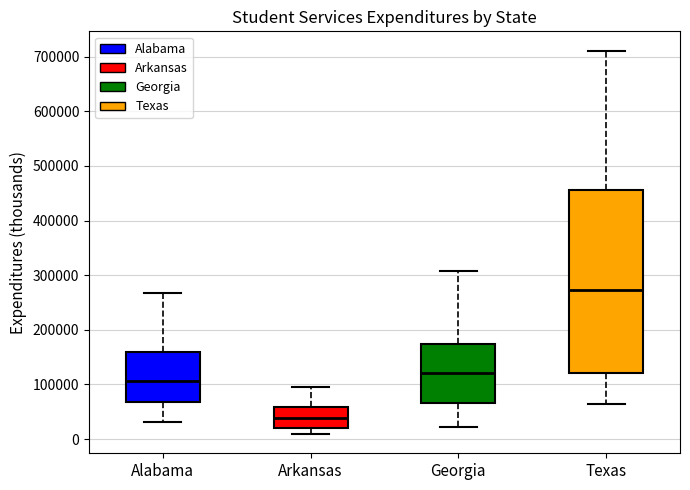

Which box has the lowest median line?

Arkansas